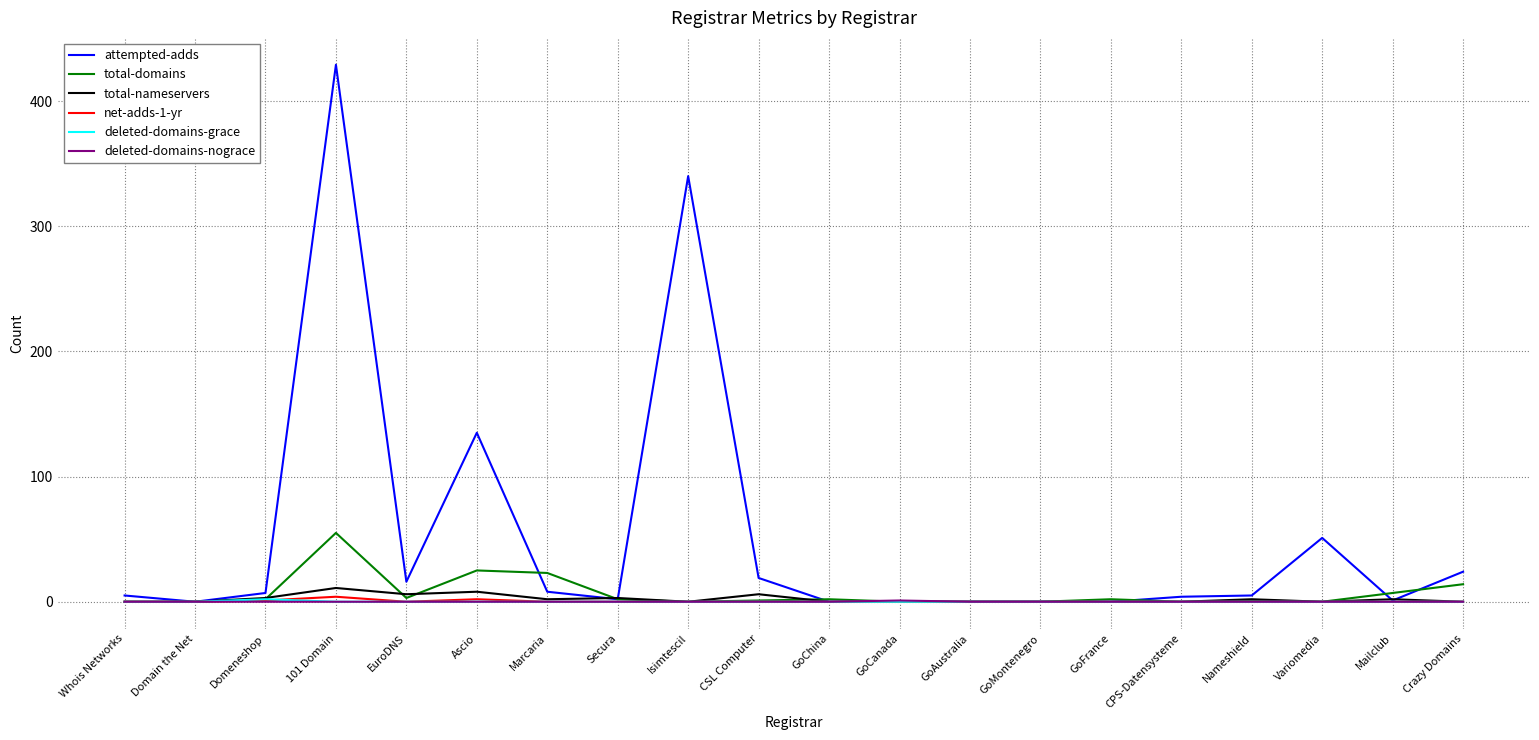

What is the highest value of the attempted-adds series?

429